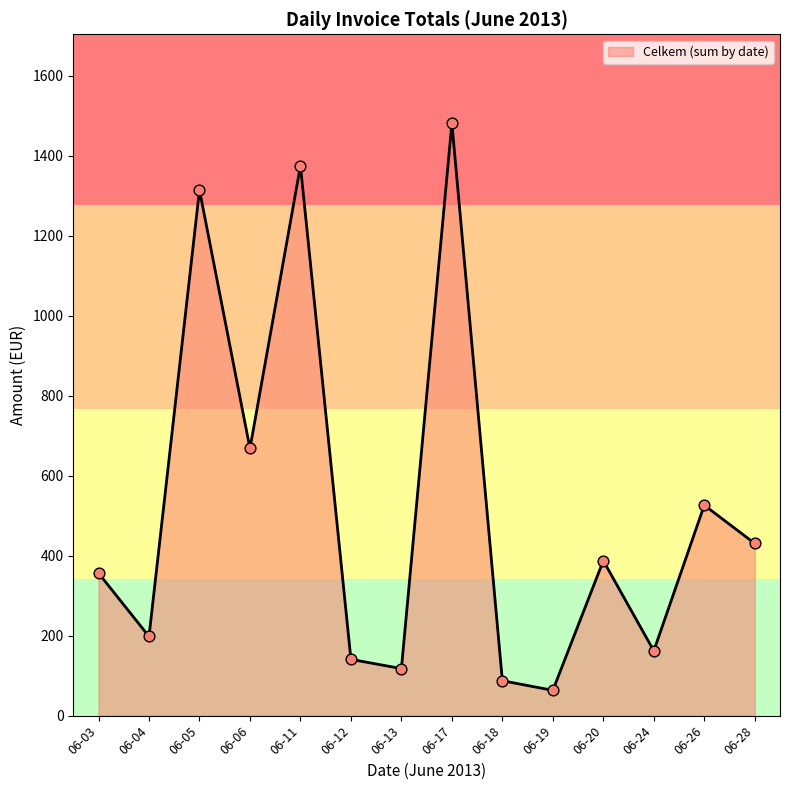

Approximately how many times larger is the value at 06-26 compared to 06-24?

3.2